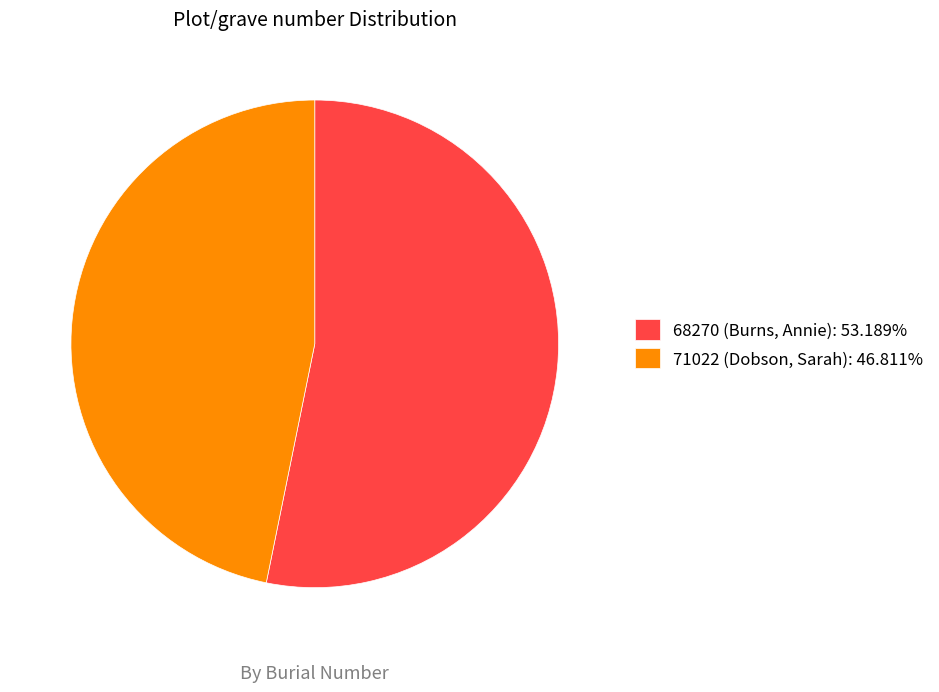

Which category has the smallest portion of the pie?

71022 (Dobson, Sarah)